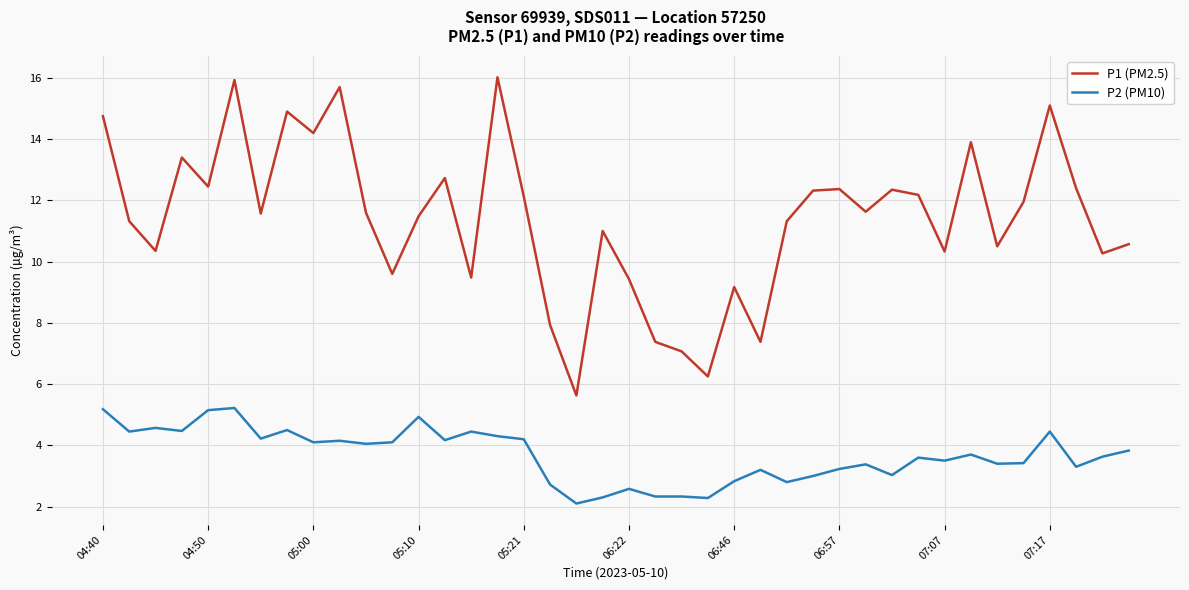

Which series has the widest spread of values?

P1 (PM2.5)